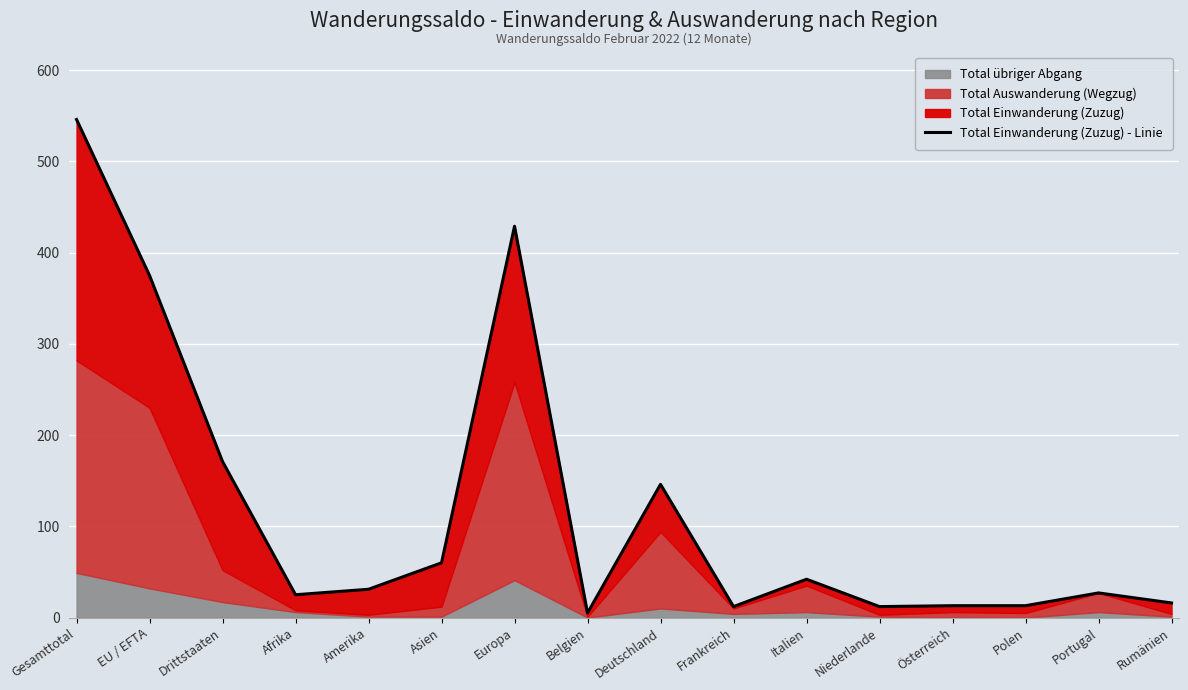

What is the difference between the second highest and second lowest values?

417